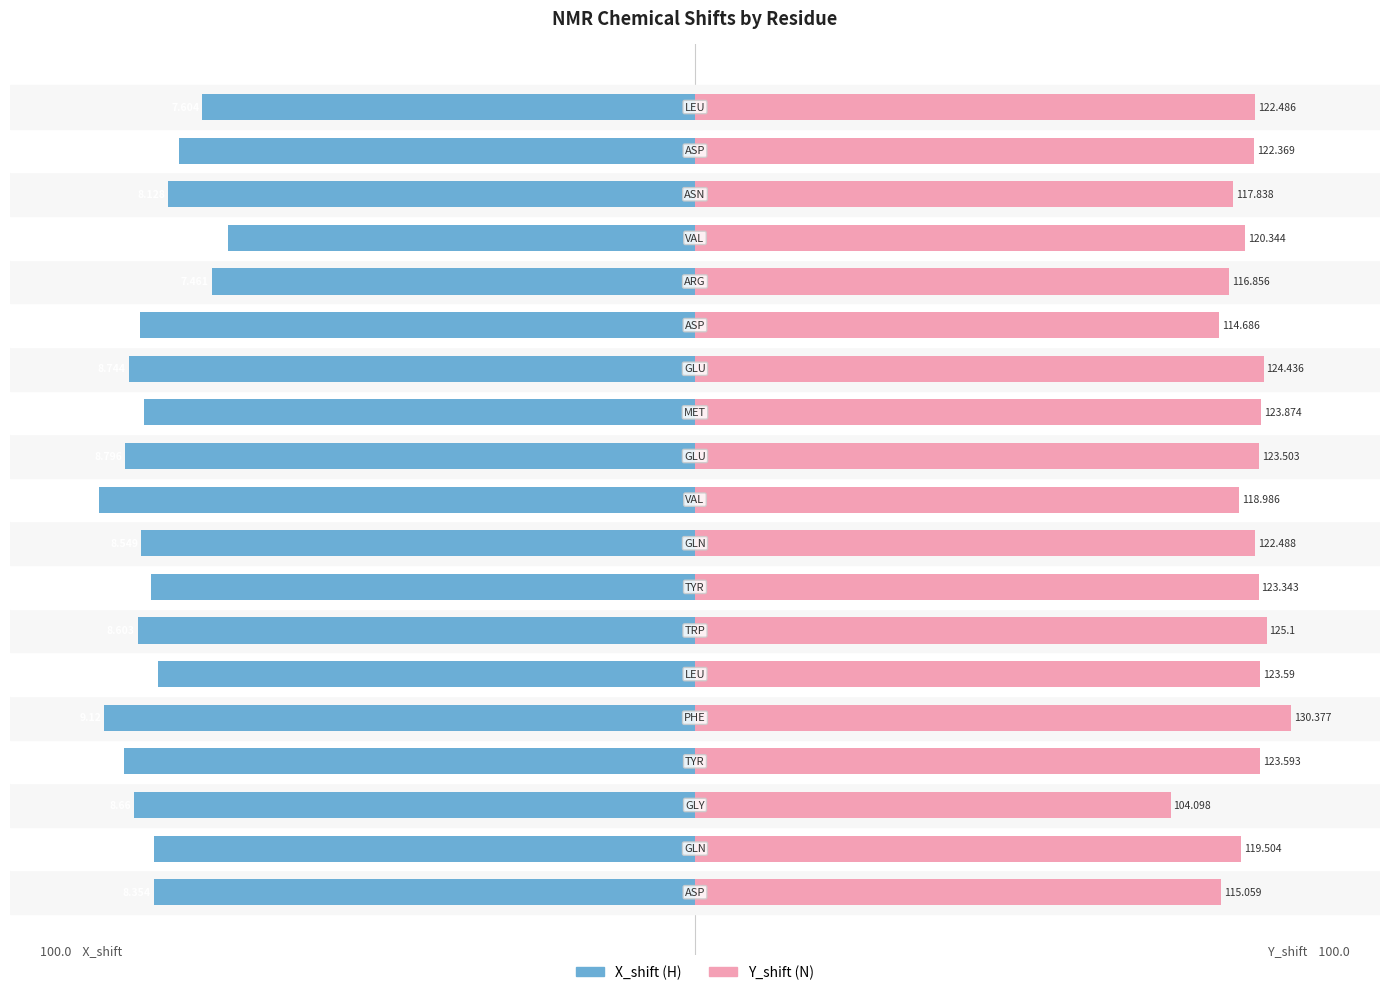

Rank the series at 16 from lowest to highest value.

X_shift, Y_shift